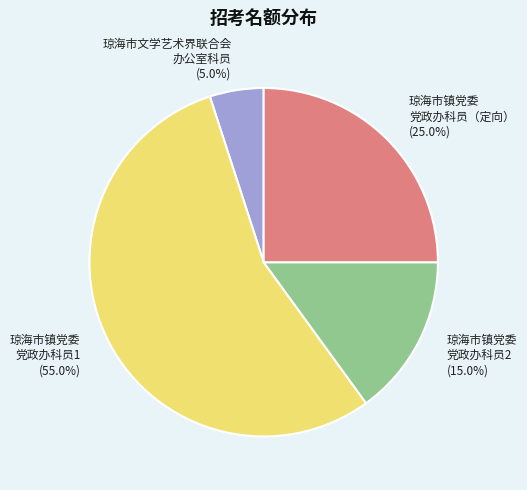

Rank the categories by value from lowest to highest.

琼海市文学艺术界联合会 办公室科员, 琼海市镇党委 党政办科员2, 琼海市镇党委 党政办科员（定向）, 琼海市镇党委 党政办科员1